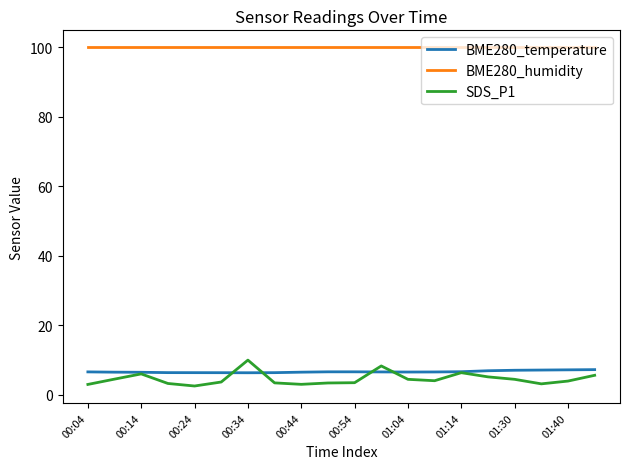

What is the highest value of the SDS_P1 series?

10.0